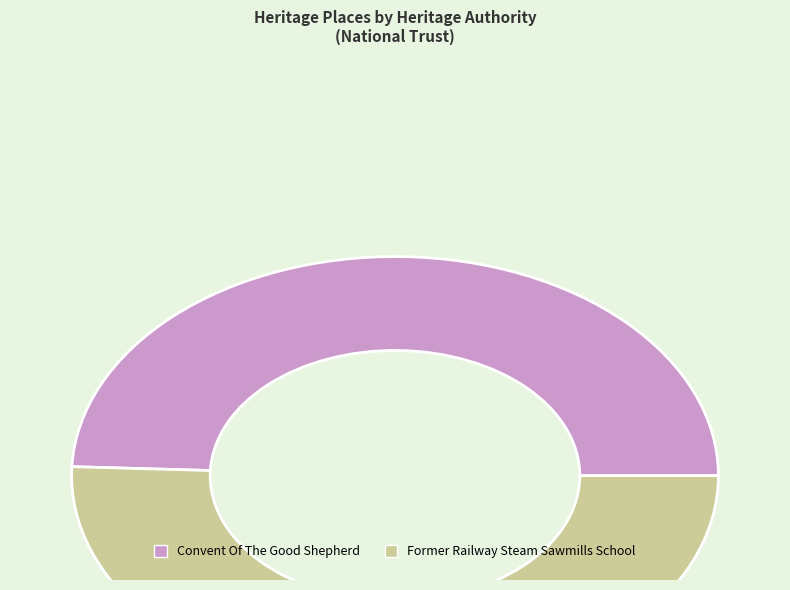

Is there a majority slice in this chart?

Yes